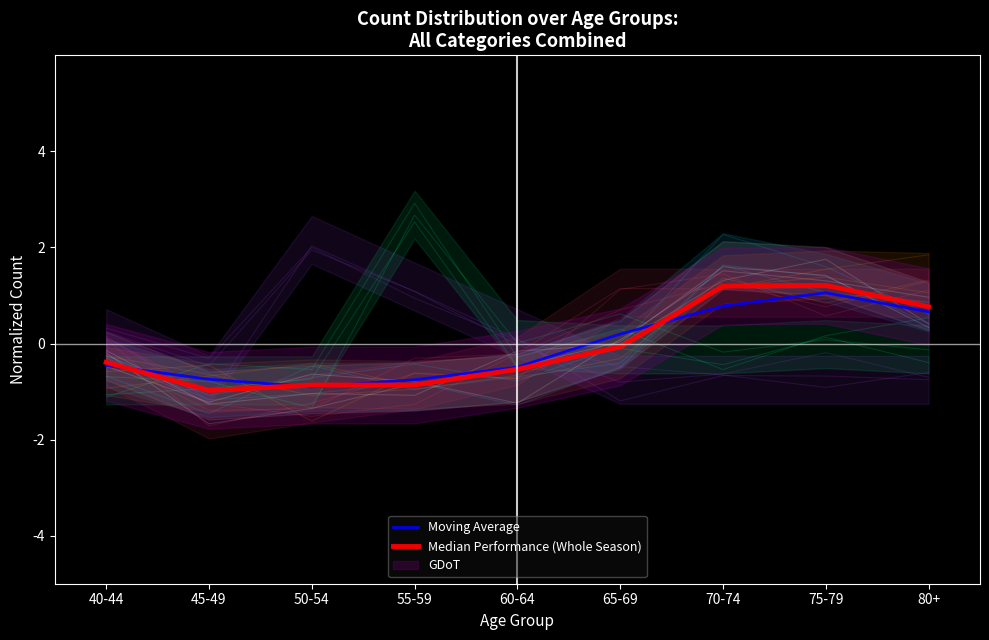

At which label is Median Performance (Whole Season) closest to 0?

65-69